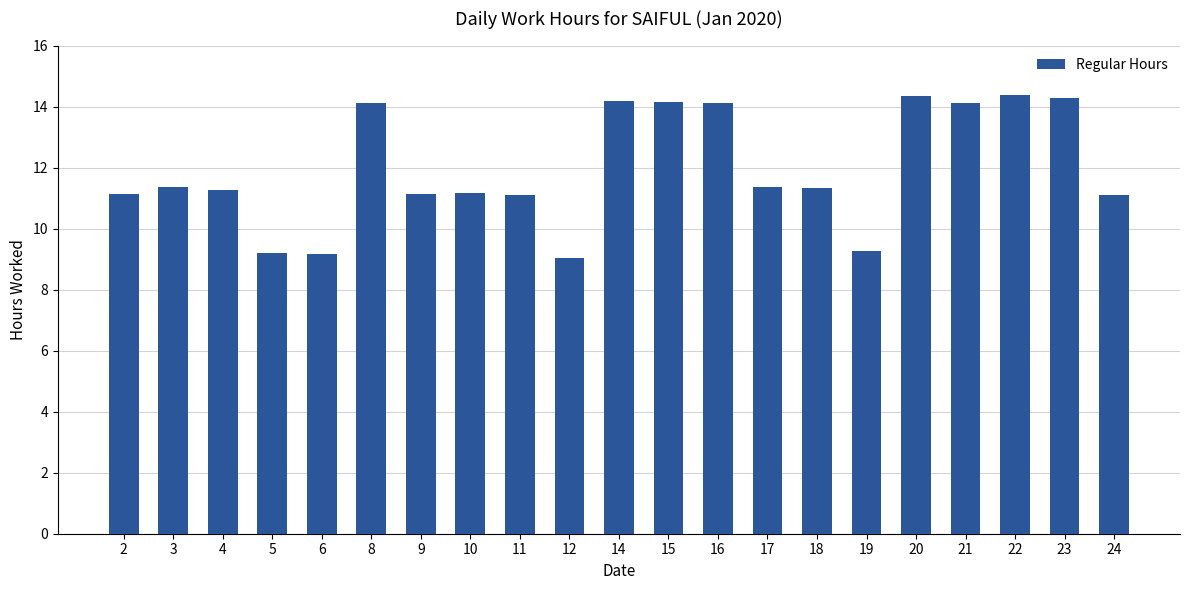

Count the number of data series in this chart.

1